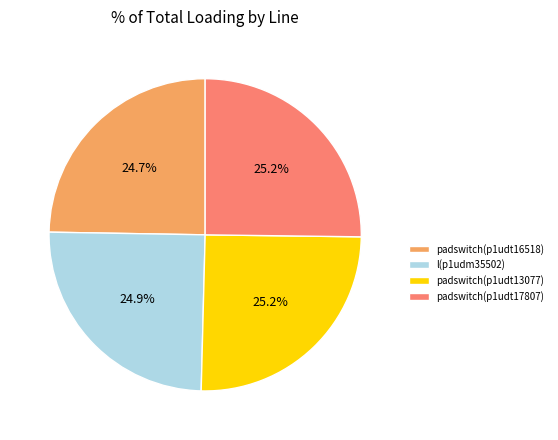

What percentage do padswitch(p1udt17807) and padswitch(p1udt16518) together represent?

49.9%